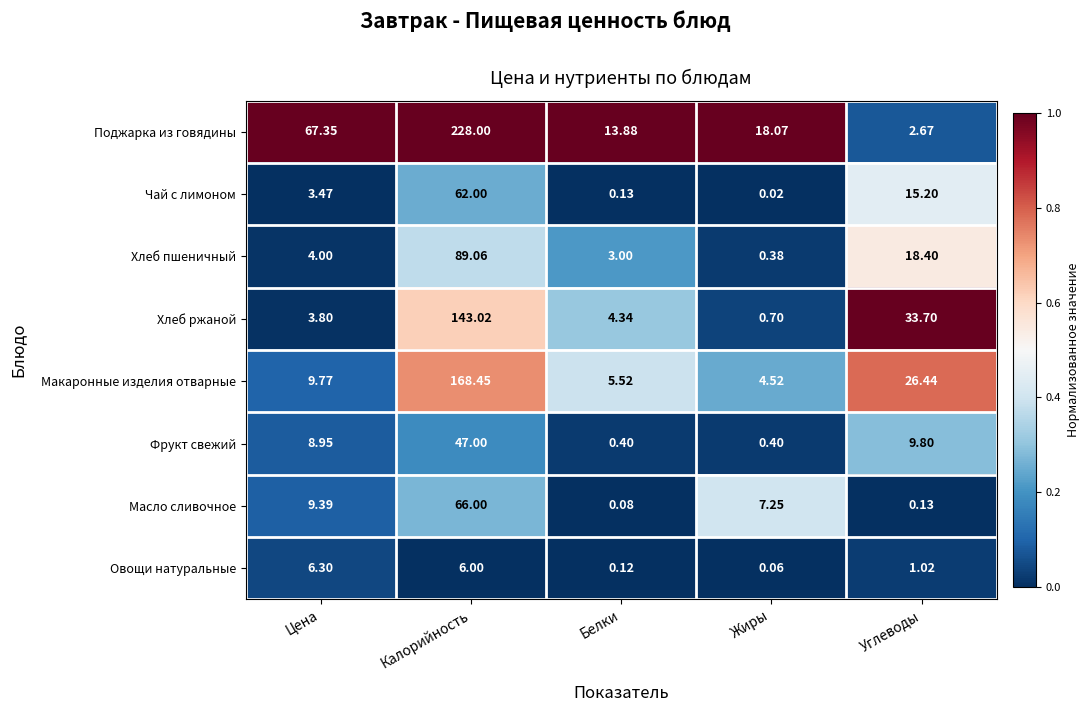

At which label does Хлеб ржаной reach its minimum?

Жиры